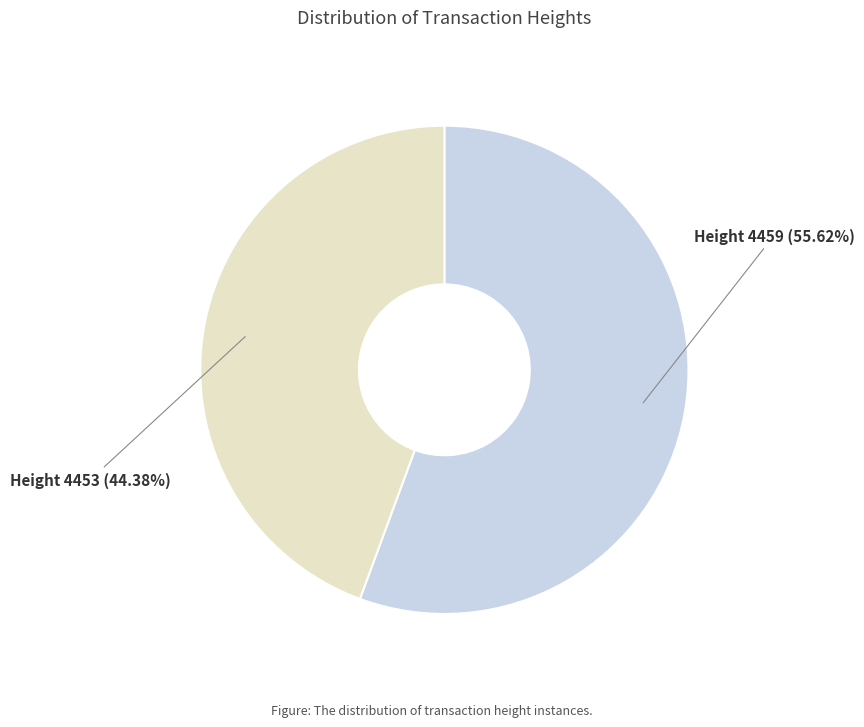

Count the number of slices in the pie.

2